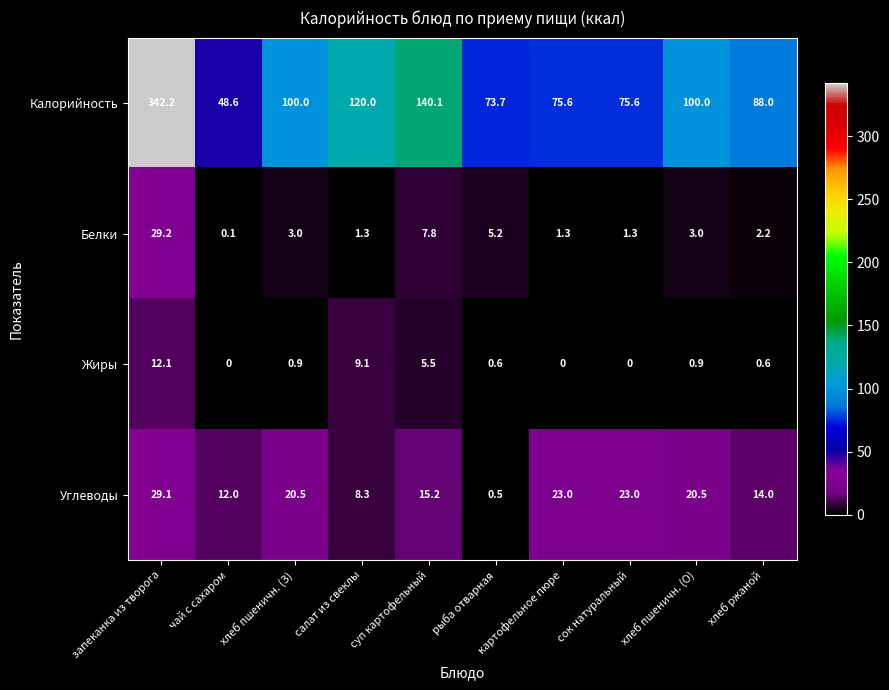

The Жиры series shows 0.3 at хлеб пшеничн. (О). True or false?

False